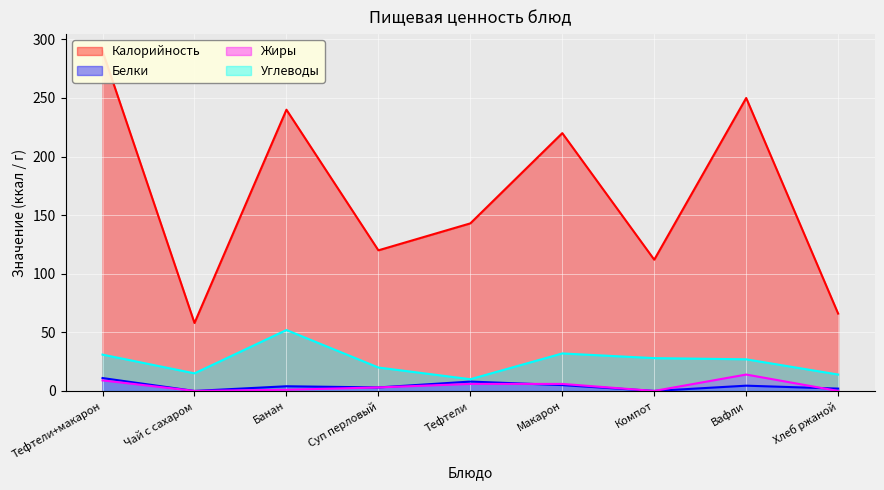

How many categories are shown in the chart?

9